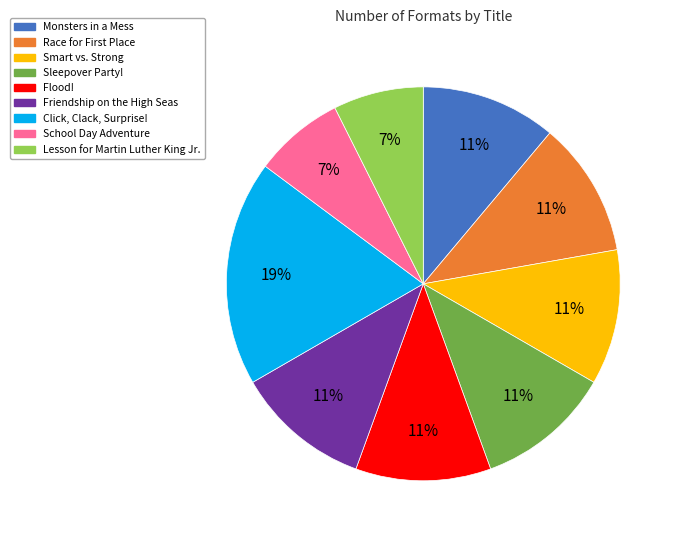

What is the largest slice in the pie chart?

Click, Clack, Surprise!